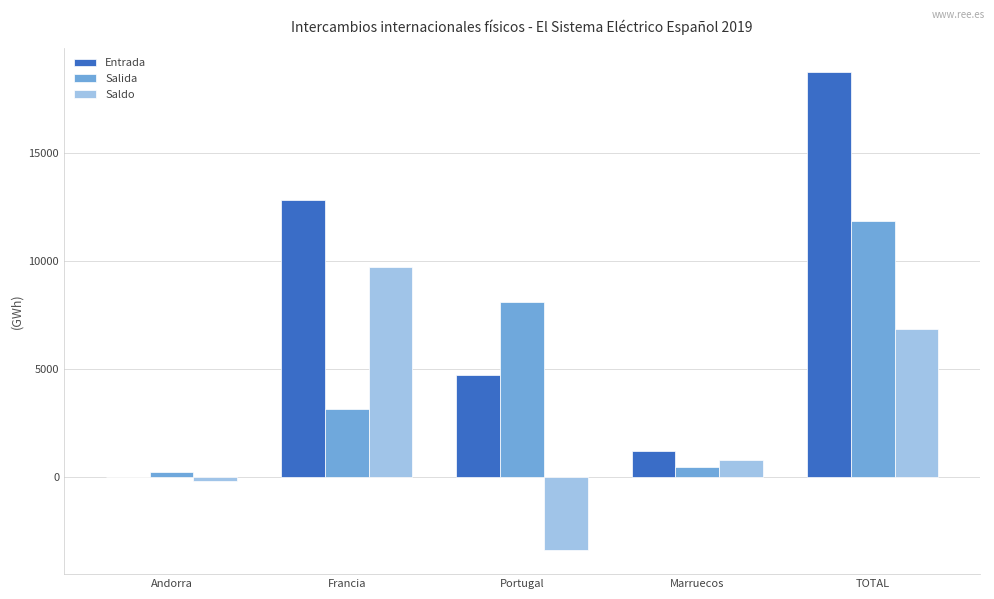

What value does the Entrada series have at Francia?

12813.2